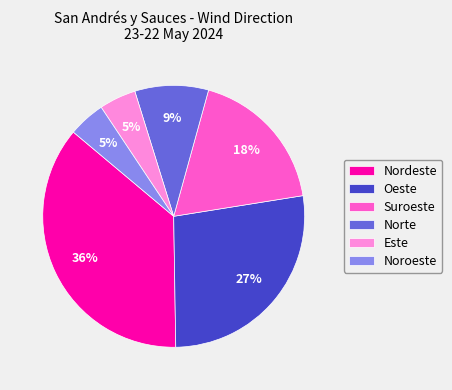

Combined, do Suroeste and Nordeste account for over 50%?

Yes